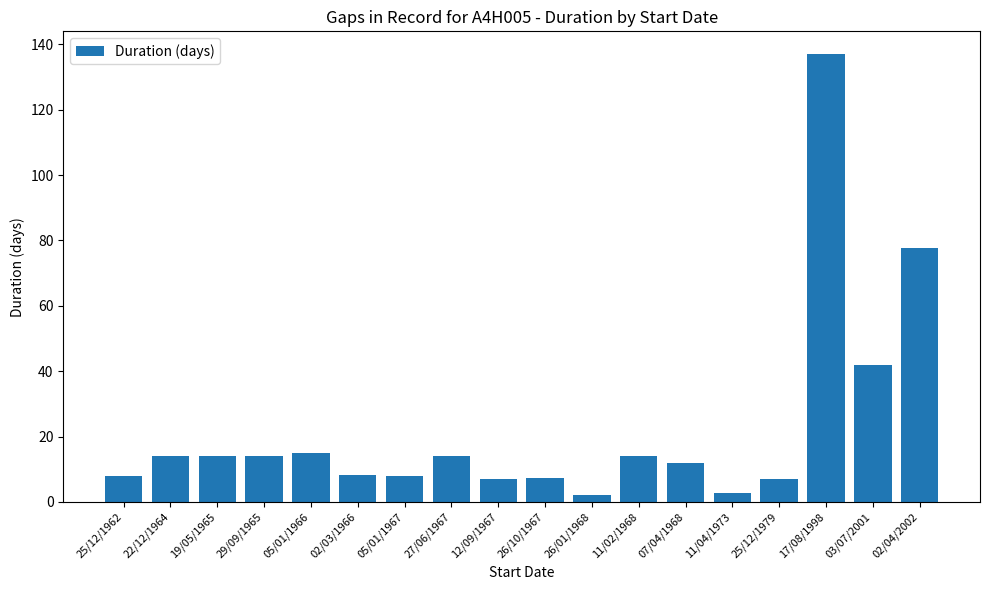

True or false: the data shows 2.1 at 26/01/1968.

True